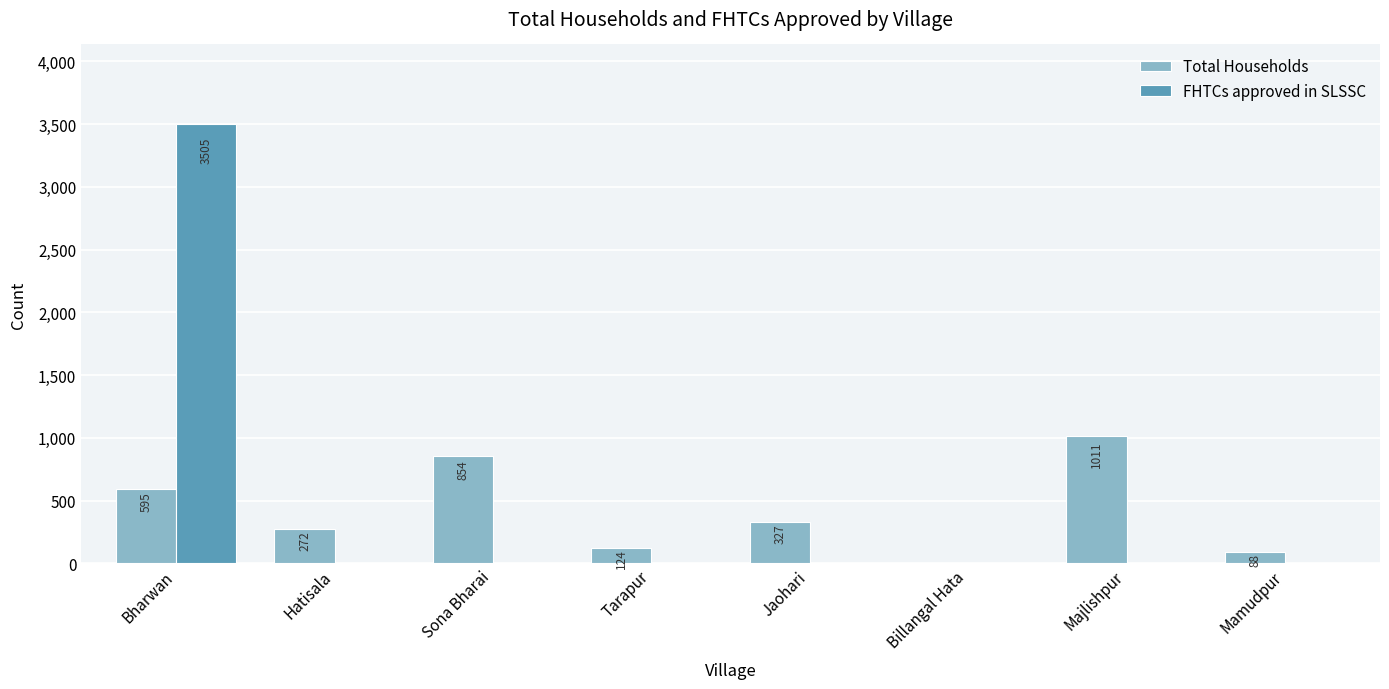

Is it true that FHTCs approved in SLSSC equals 1428 at Billangal Hata?

False